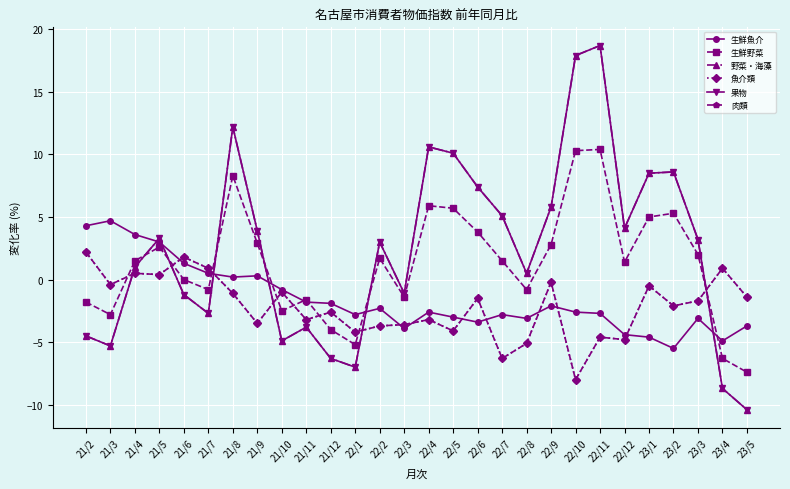

In 生鮮魚介, how many points are higher than both neighbors (excluding endpoints)?

7